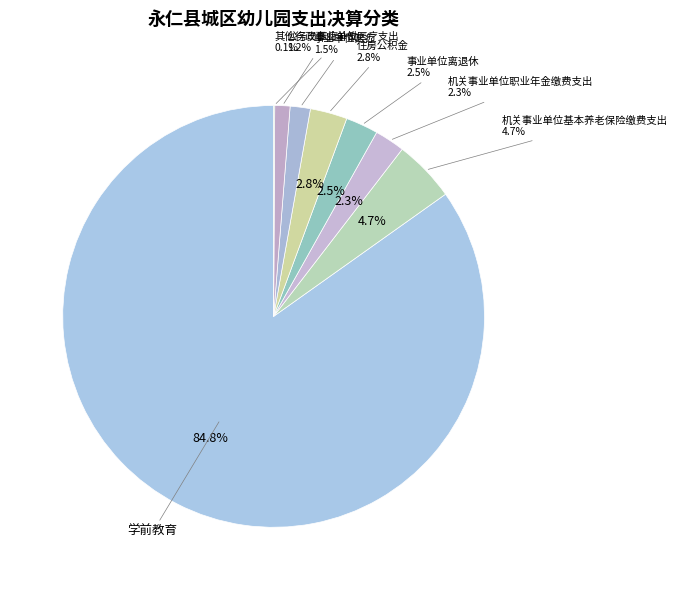

Which slice represents more than half of the pie?

学前教育